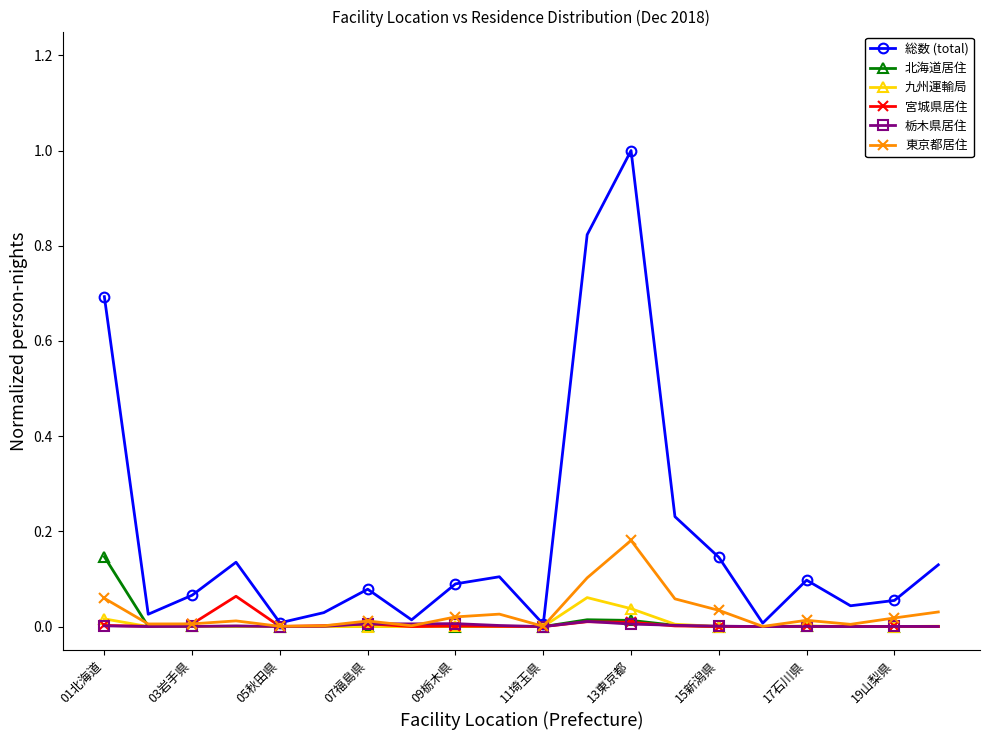

True or false: 宮城県居住 has more than 2 points higher than both neighbors.

True